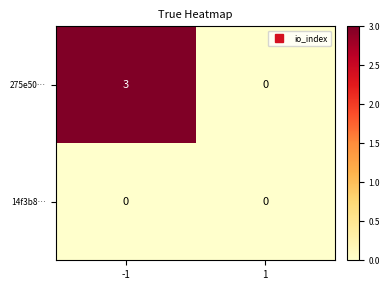

Is it true that 275e50… equals 1 at -1?

False